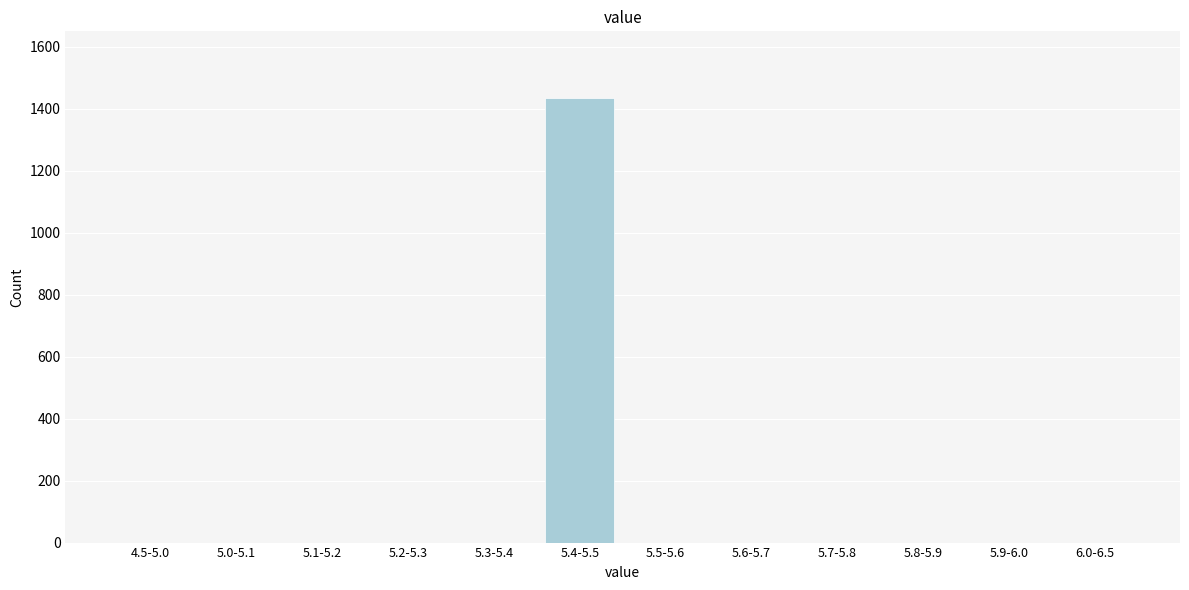

Reading left to right, list all the values displayed in this chart.

4.5-5.0=0	5.0-5.1=0	5.1-5.2=0	5.2-5.3=0	5.3-5.4=0	5.4-5.5=1434	5.5-5.6=0	5.6-5.7=0	5.7-5.8=0	5.8-5.9=0	5.9-6.0=0	6.0-6.5=0